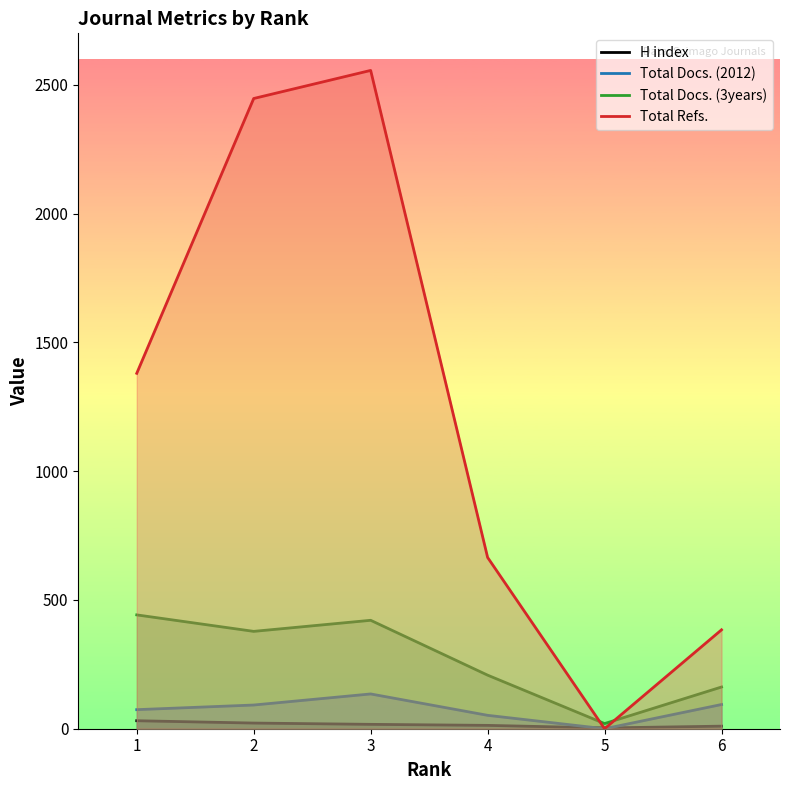

What is the difference between the highest and lowest values at 1?

1349